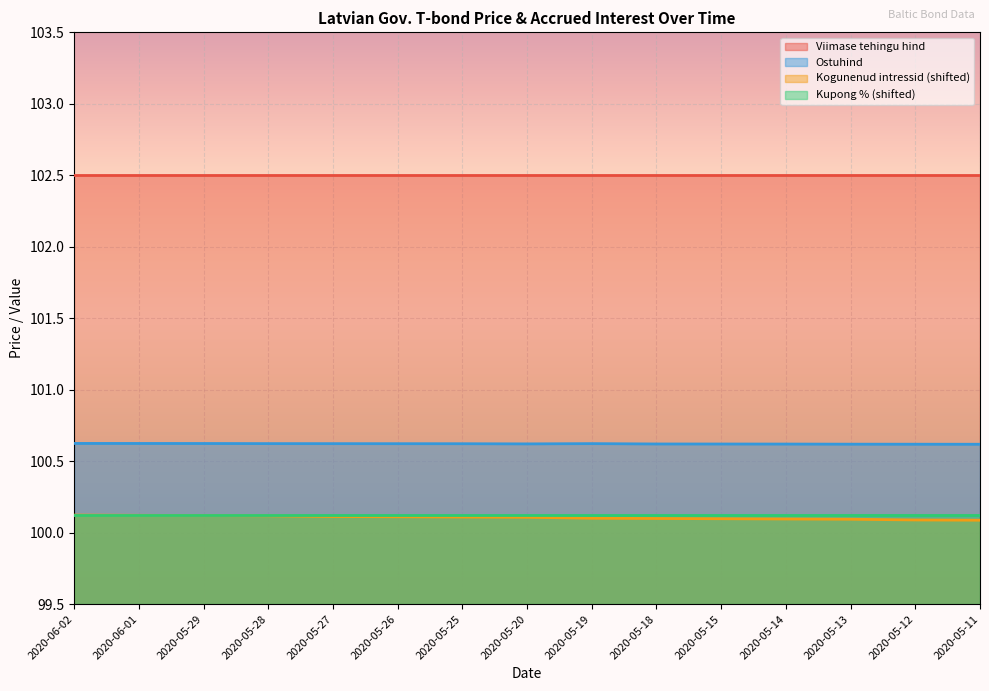

True or false: Ostuhind has a value of 31.0 at 2020-06-02.

False